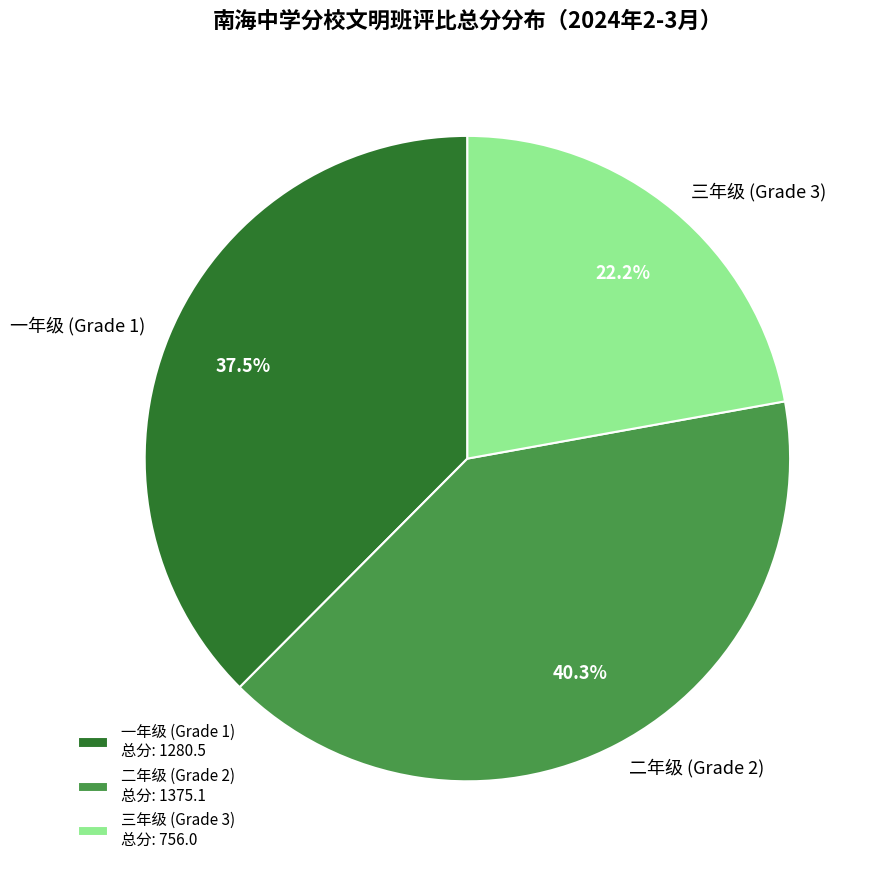

How much of the chart is everything except 二年级 (Grade 2)?

59.7%